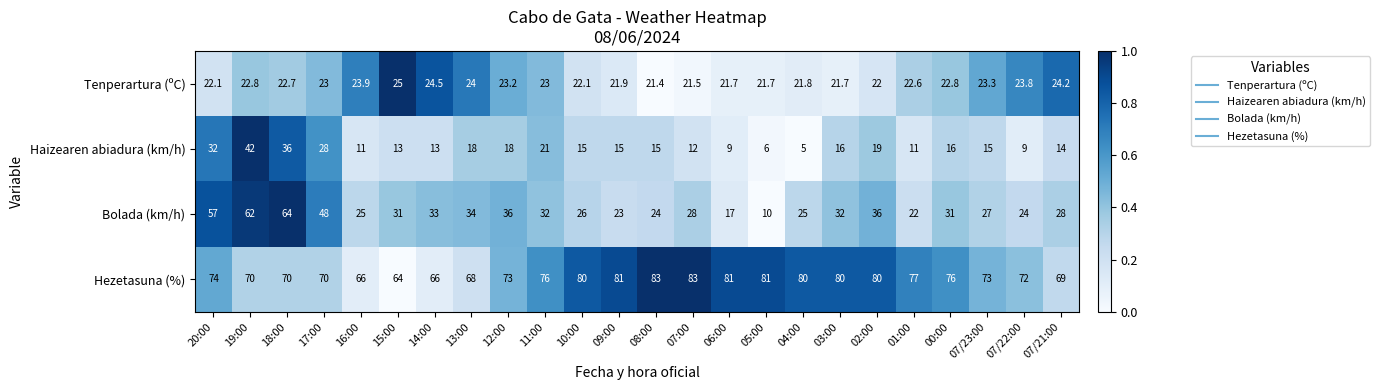

At which category is the sum across all series the highest?

19:00